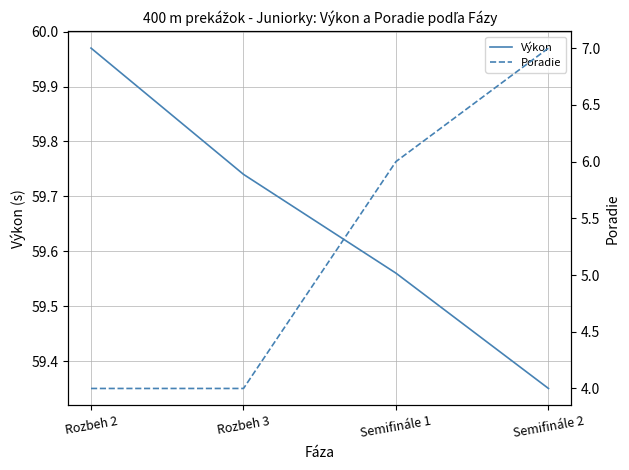

What is the value of the Výkon point at the 2nd from the left?

59.7